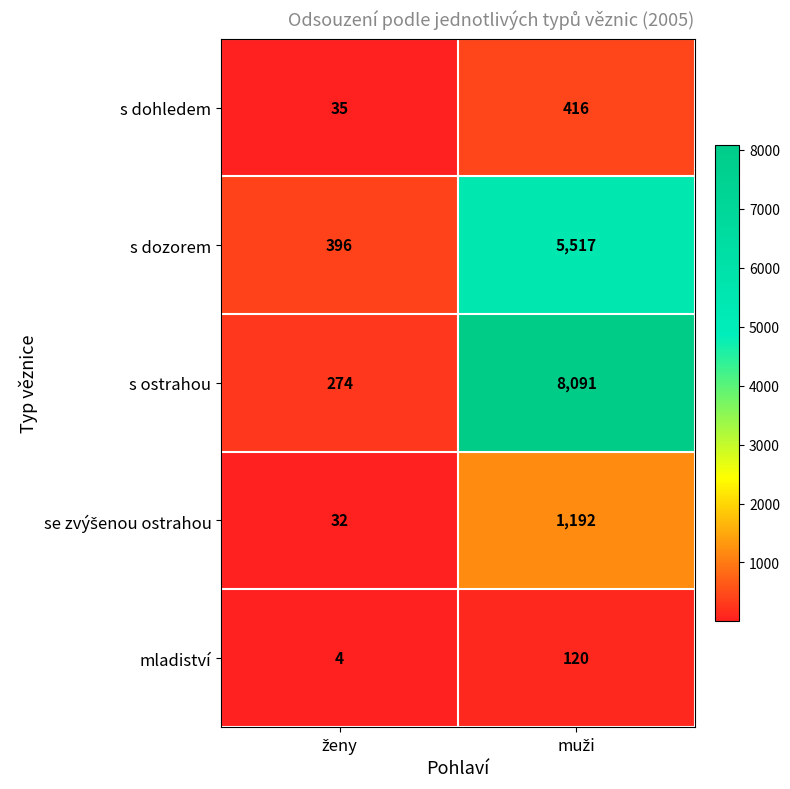

What is the lowest value of the s dohledem series?

35